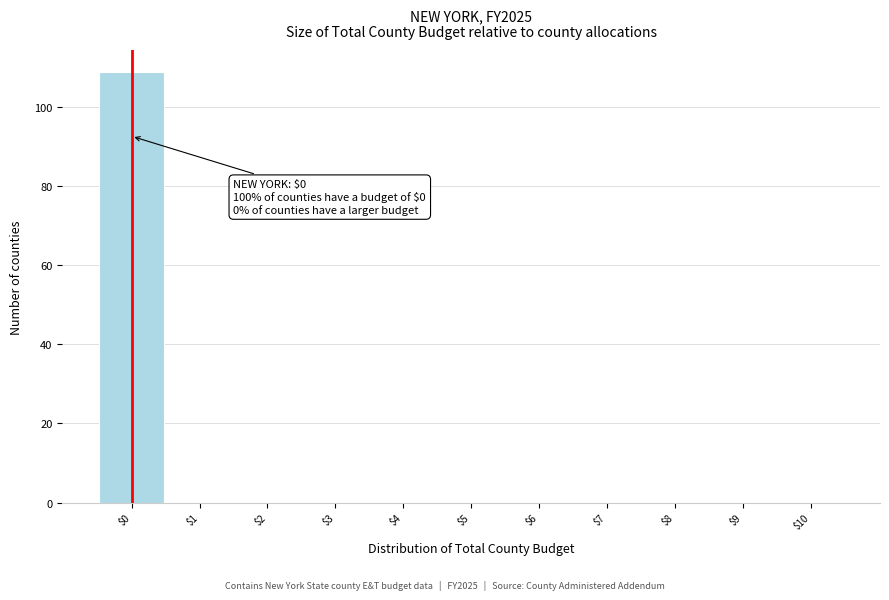

Over which range of the x-axis is the bar tallest?

-0.5 to 0.5